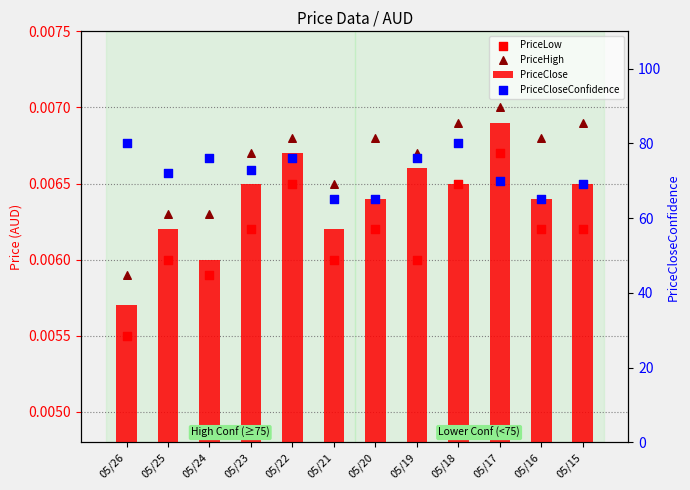

What is the total value across all series at 05/23?

73.0